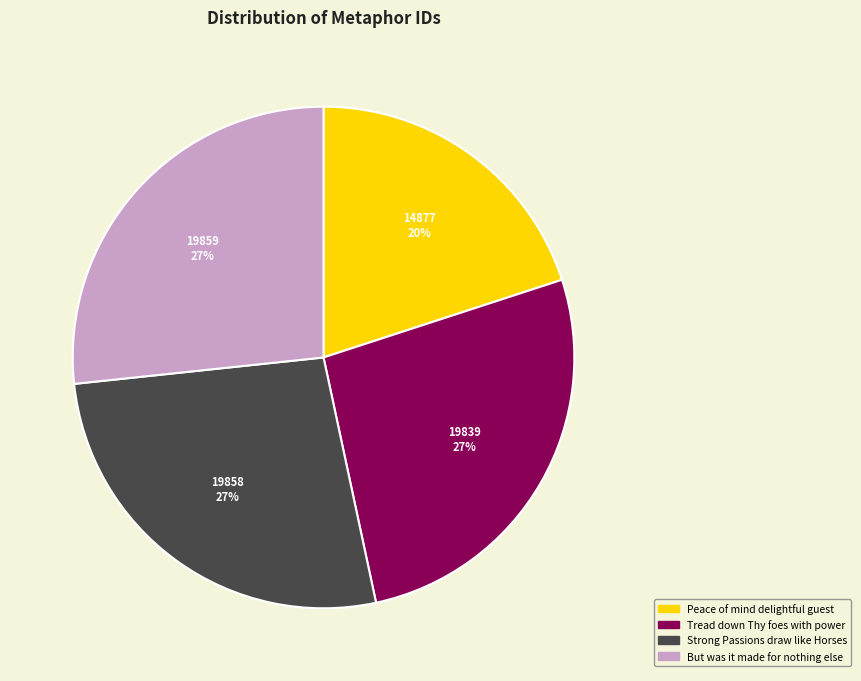

To the nearest percent, what percentage of the pie is Strong Passions draw like Horses?

27%